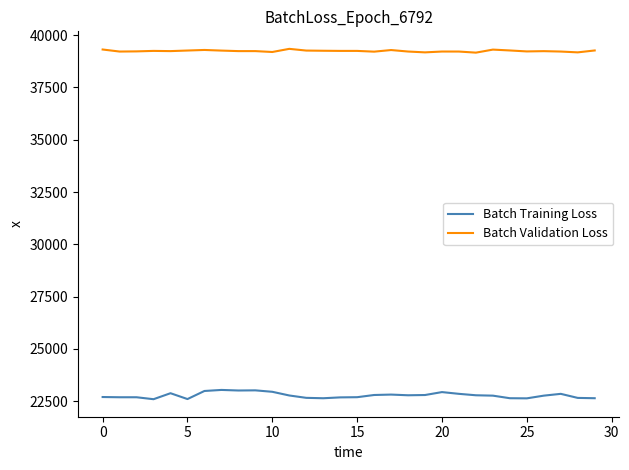

Which series has the widest spread of values?

Batch Training Loss